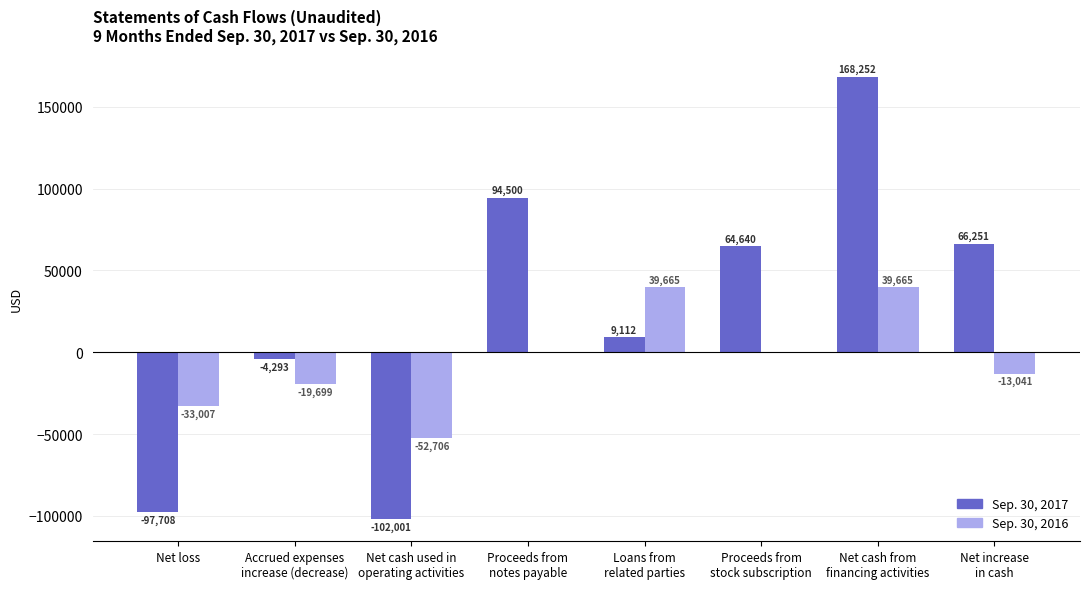

Which series has the largest total across all categories?

Sep. 30, 2017